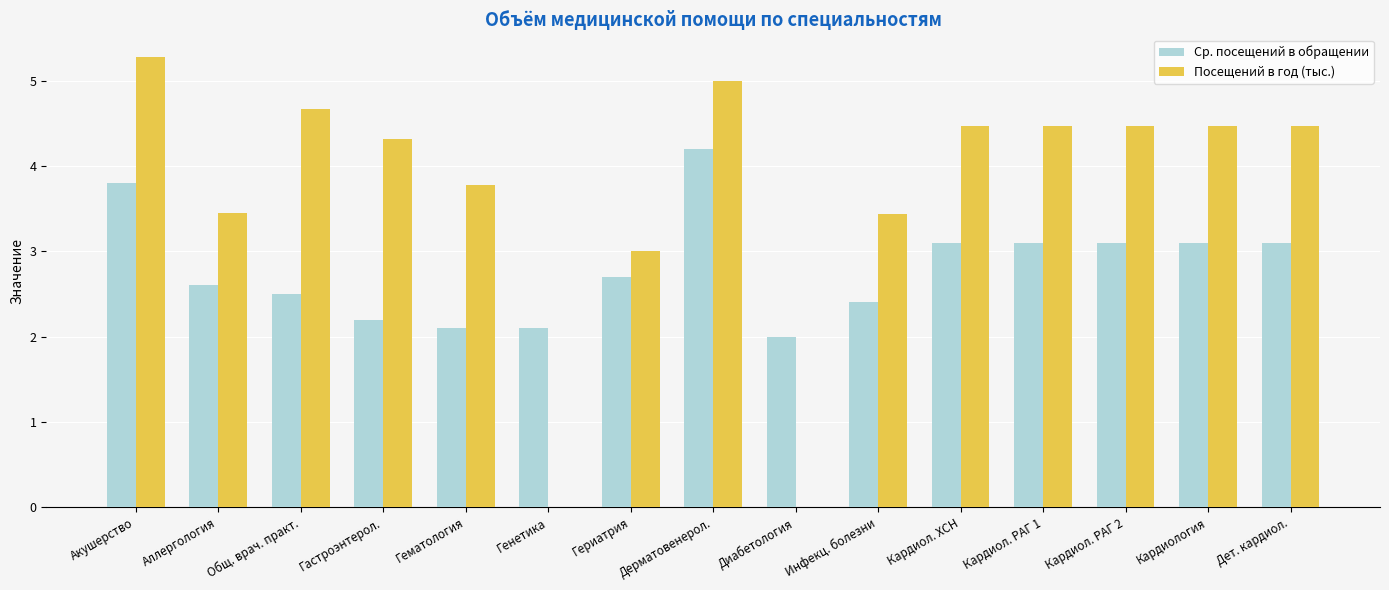

What is the total value across all series at Гастроэнтерол.?

6.5